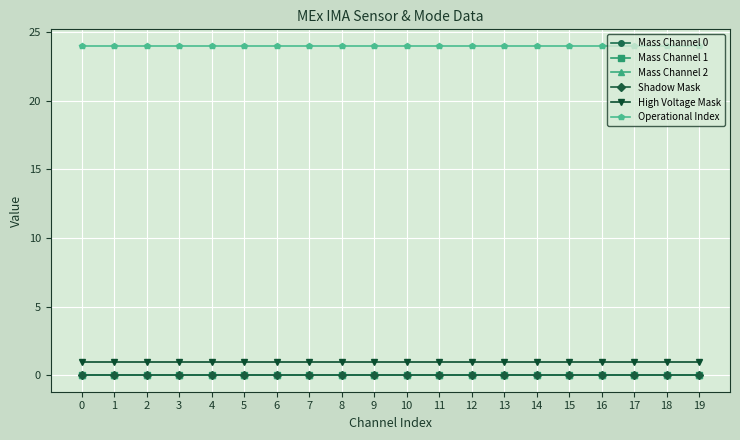

Is this an area chart (filled region under the line)?

No